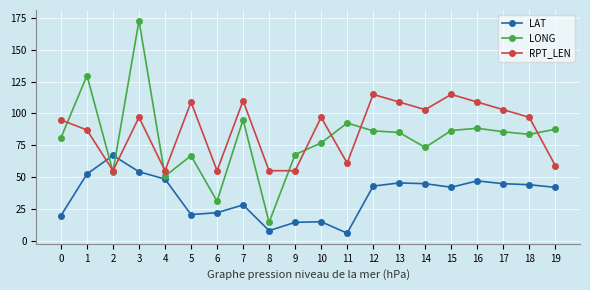

What is the difference between the highest and lowest values at 12?

72.1